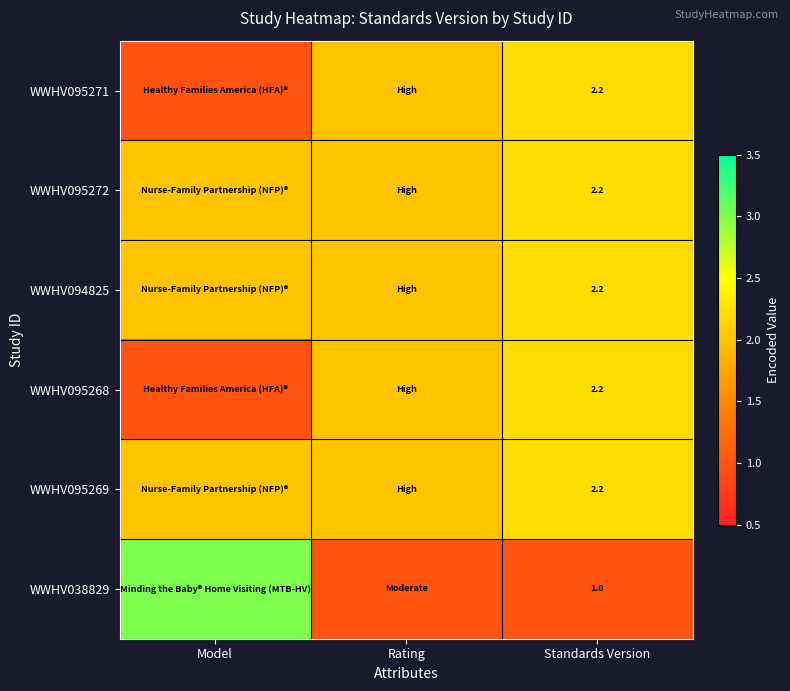

Which category has the highest value across all series?

Model